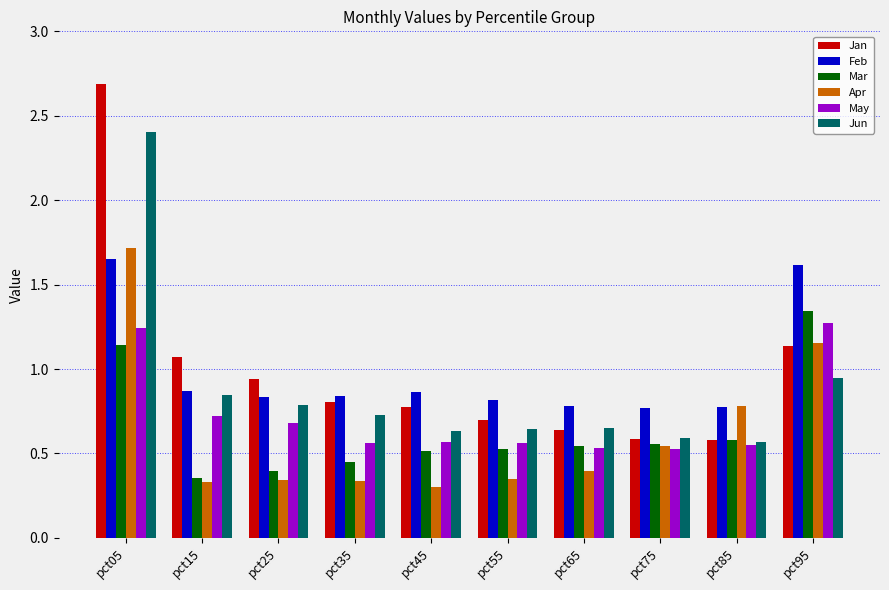

Count the Apr values in the range 0 to 1.

8